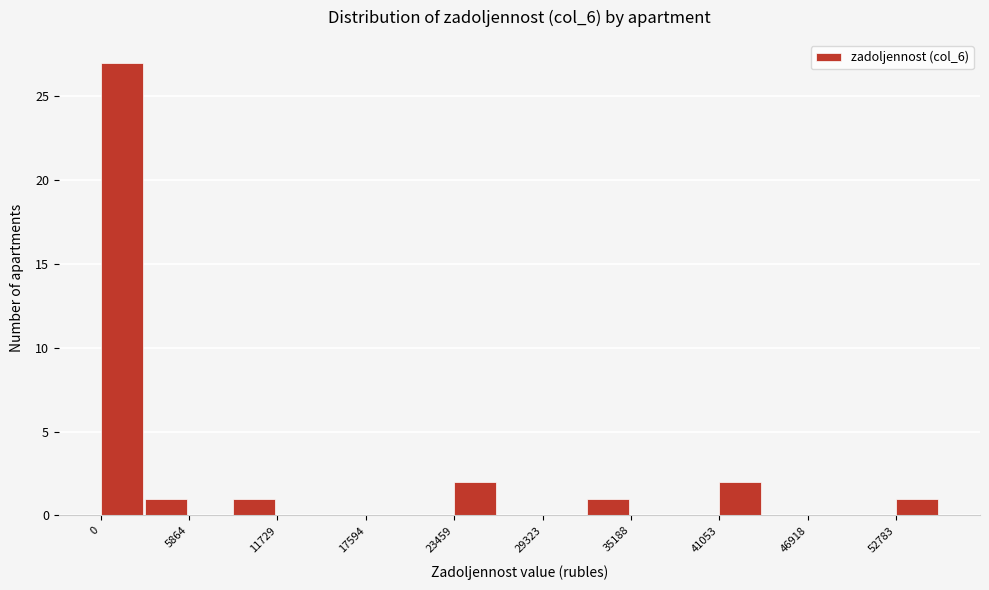

Read against the x-axis, roughly where is the centre of the tallest bar?

1000